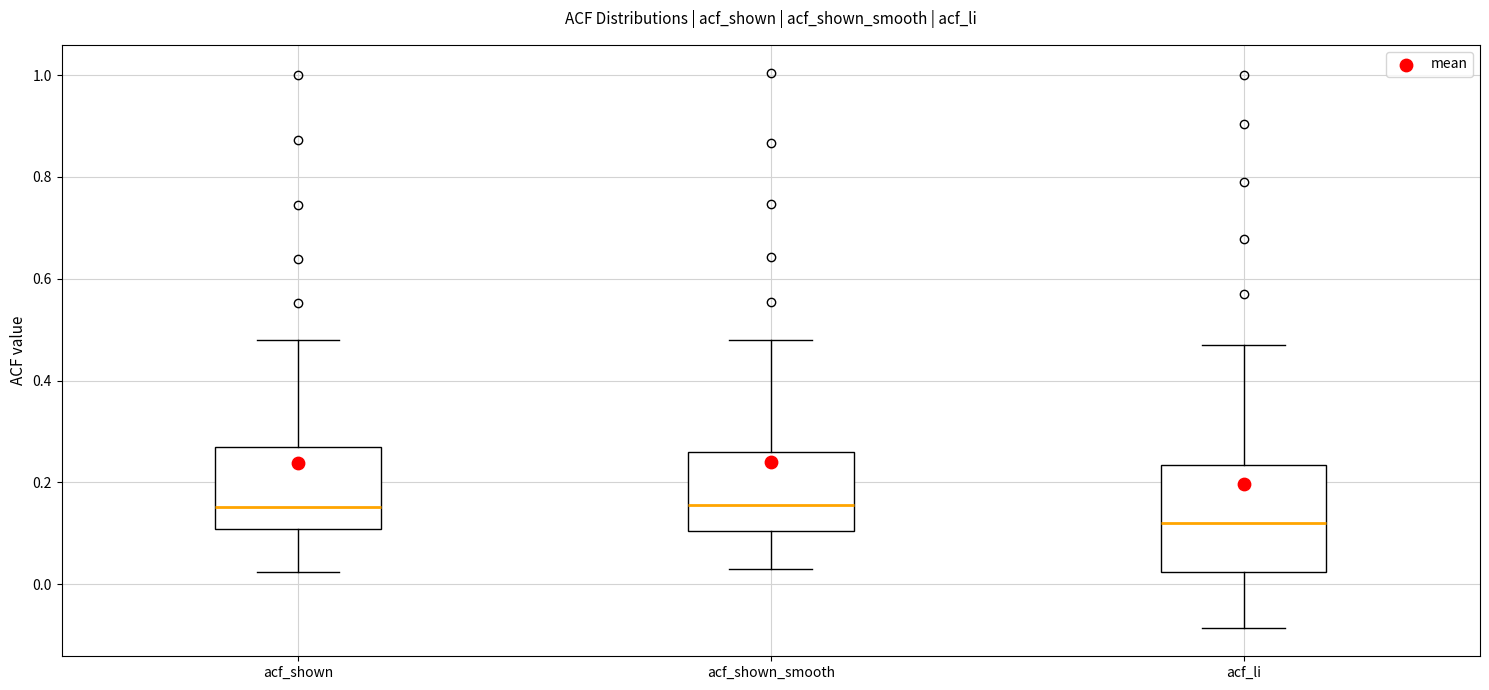

Reading left to right, transcribe this box plot: for each box, give where its median line is, the range the box spans, and where its two whiskers end, as read against the y-axis. The values are not printed on the chart, so give them approximately, as read against the axis.

acf_shown: median 0.16, box 0.10 to 0.26, whiskers 0.02 to 0.48
acf_shown_smooth: median 0.16, box 0.10 to 0.26, whiskers 0.04 to 0.48
acf_li: median 0.12, box 0.02 to 0.24, whiskers -0.08 to 0.48